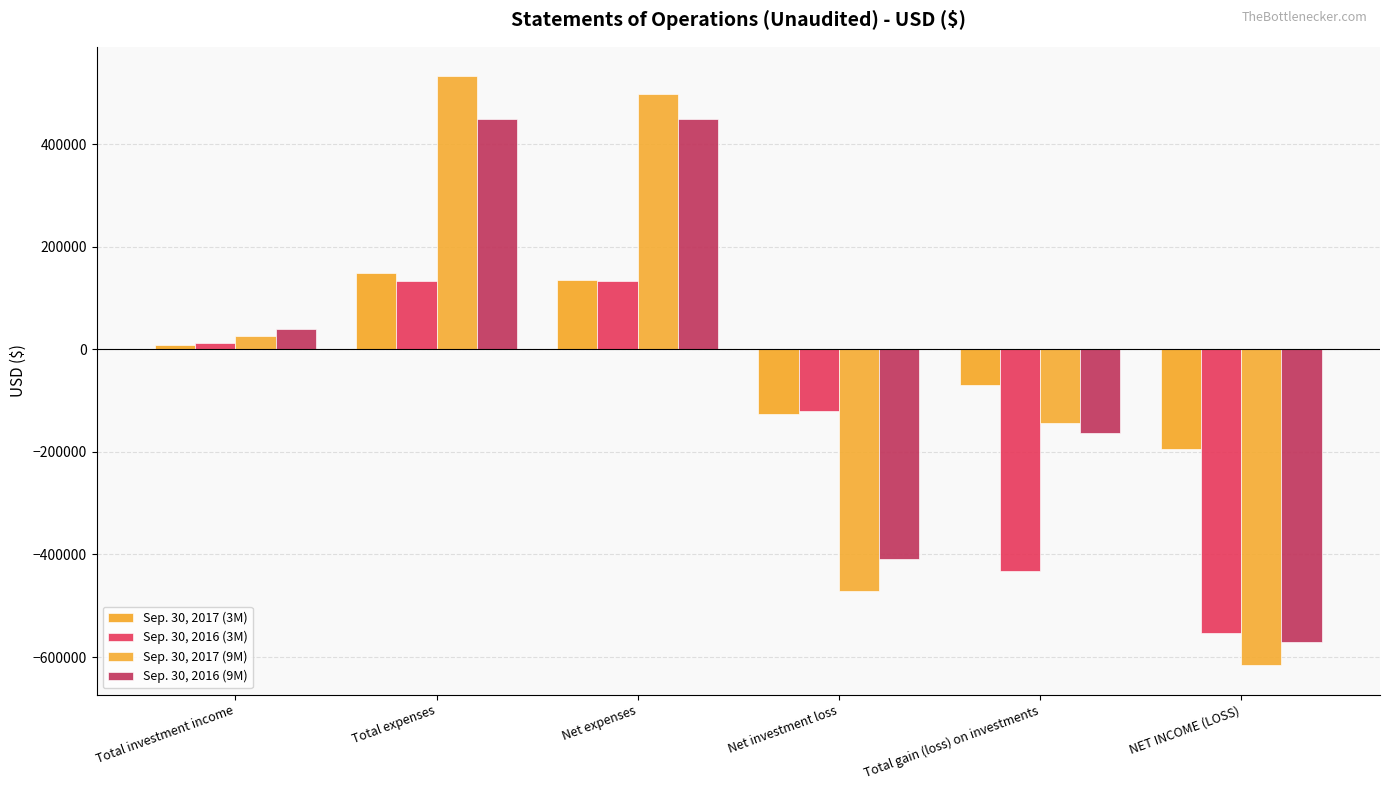

Is it true that Sep. 30, 2017 (3M) equals 8024 at Total investment income?

True